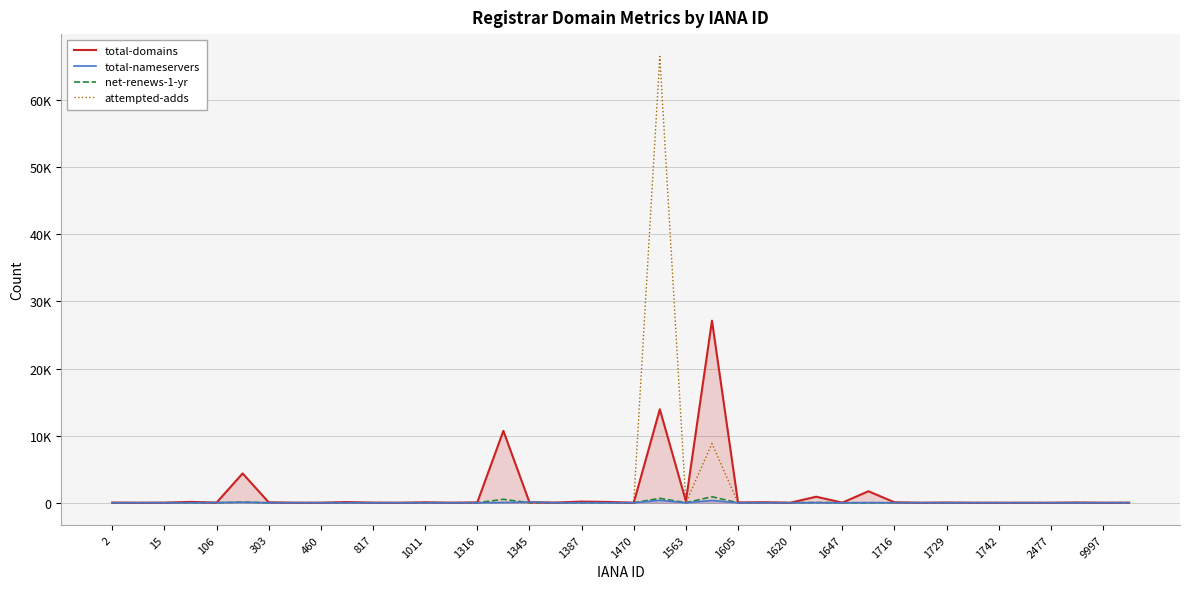

Does the chart have visible grid lines?

Yes